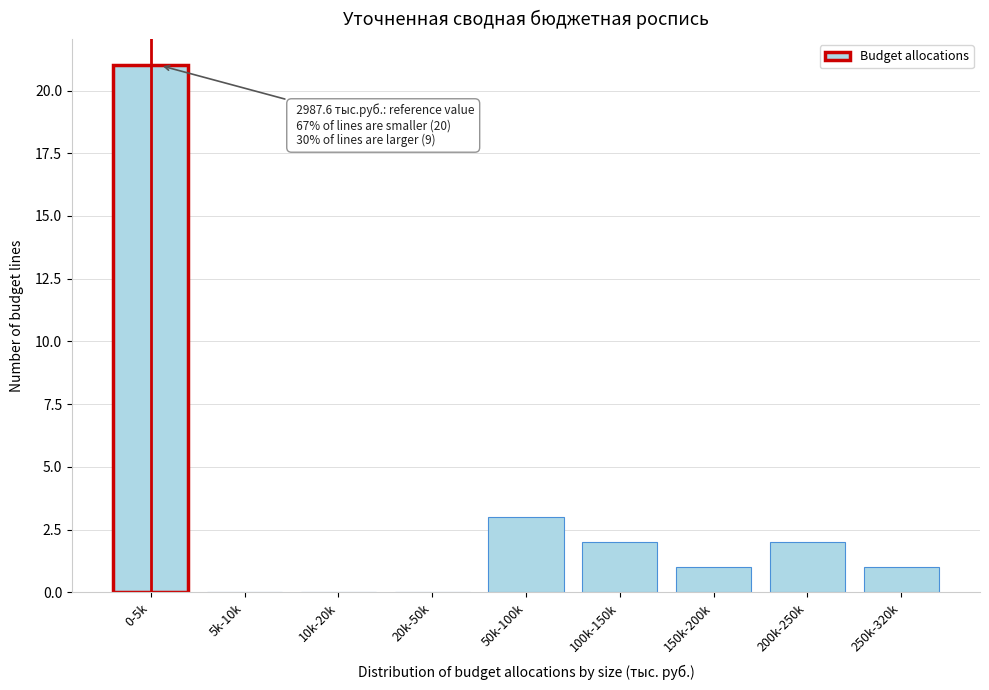

Reading left to right, transcribe all the data shown in this chart.

0-5k=21	5k-10k=0	10k-20k=0	20k-50k=0	50k-100k=3	100k-150k=2	150k-200k=1	200k-250k=2	250k-320k=1